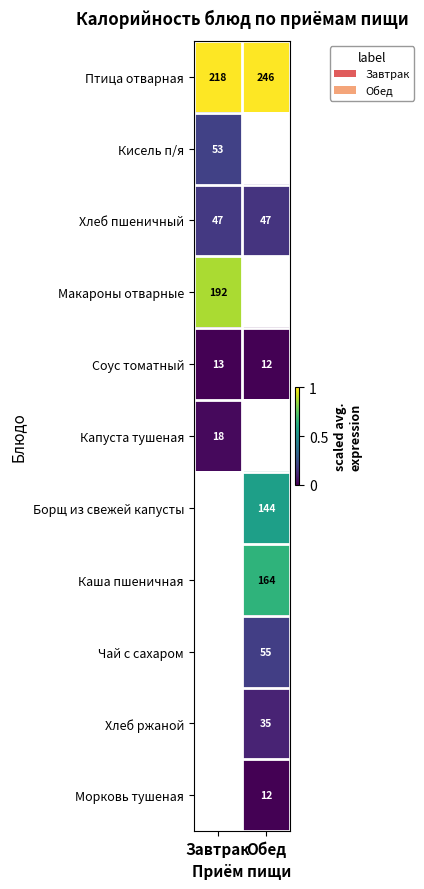

Which has a higher value, Завтрак or Обед?

Завтрак